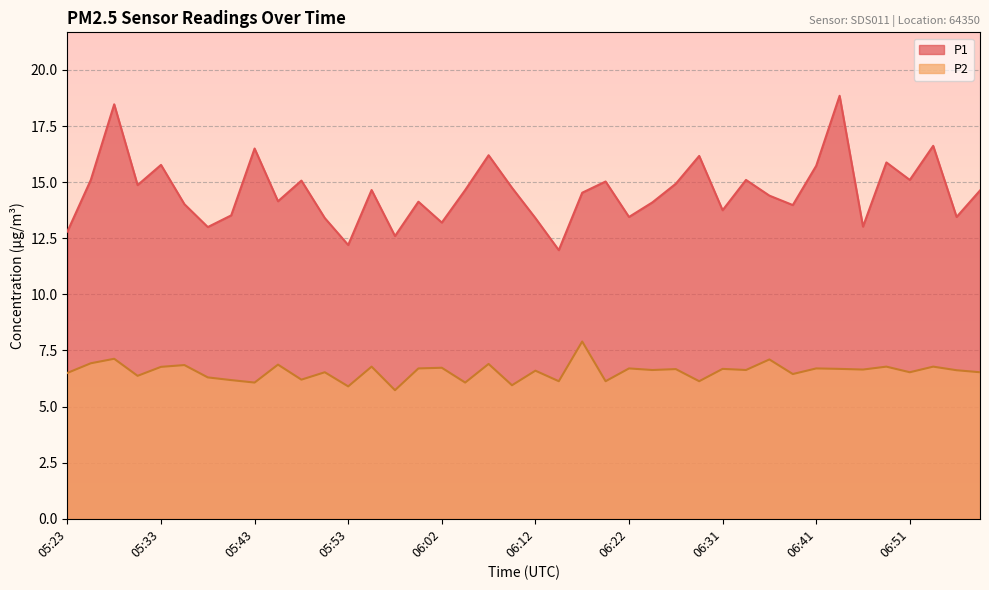

True or false: P2 and P1 cross at least once.

False